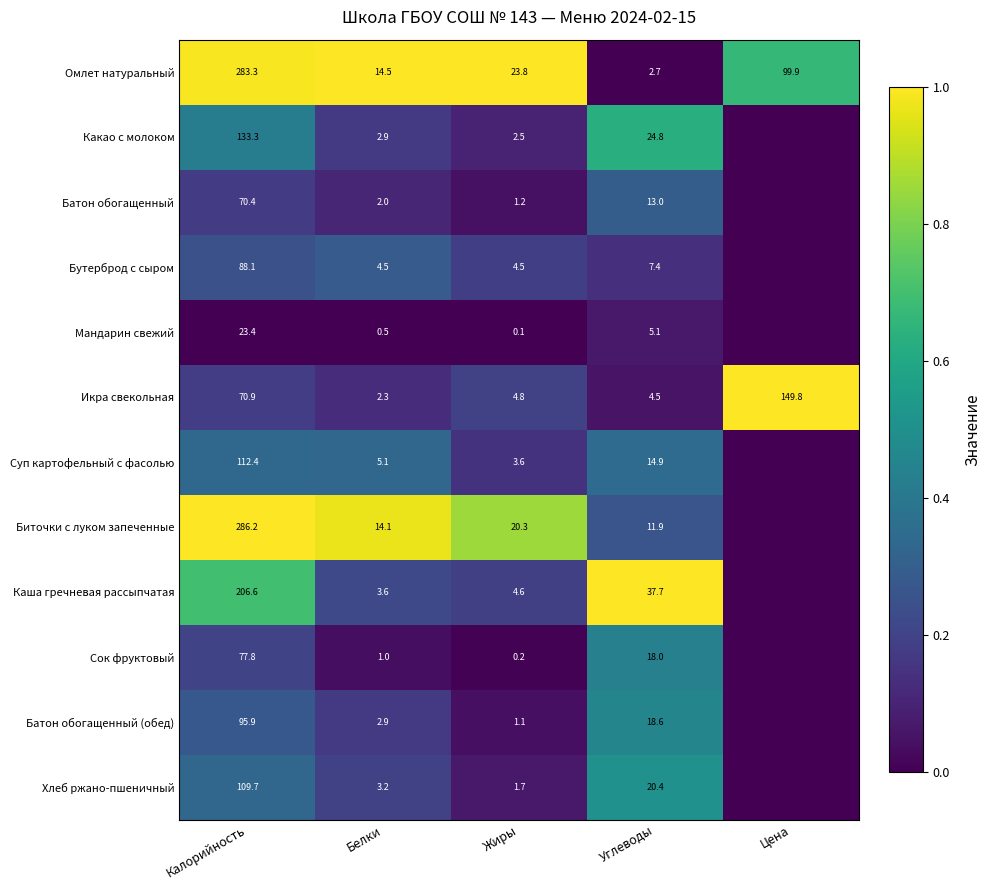

What is the difference between the Батон обогащенный (обед) values at Жиры and Белки?

1.8